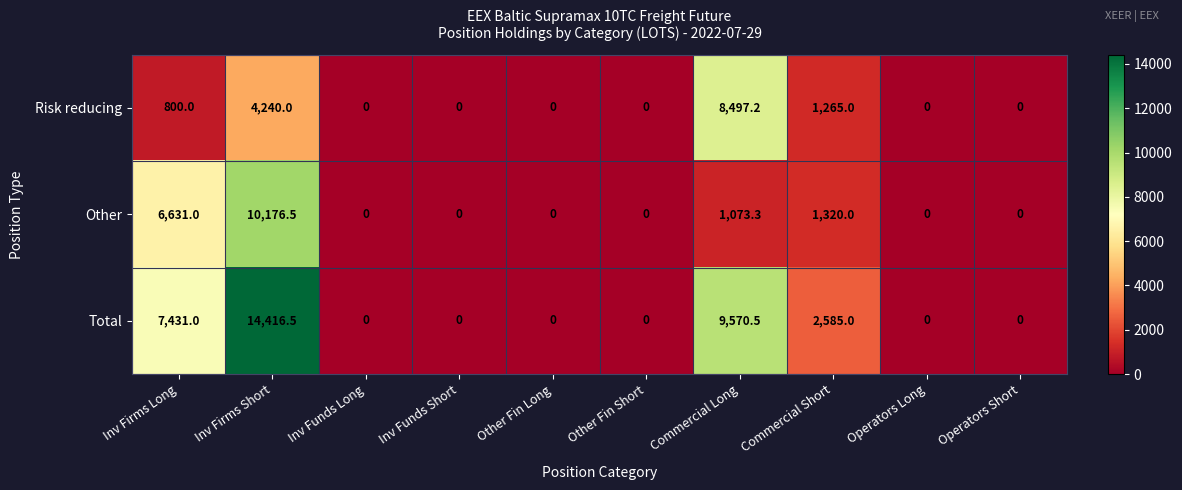

At which category does the chart reach its peak across all series?

Inv Firms Short